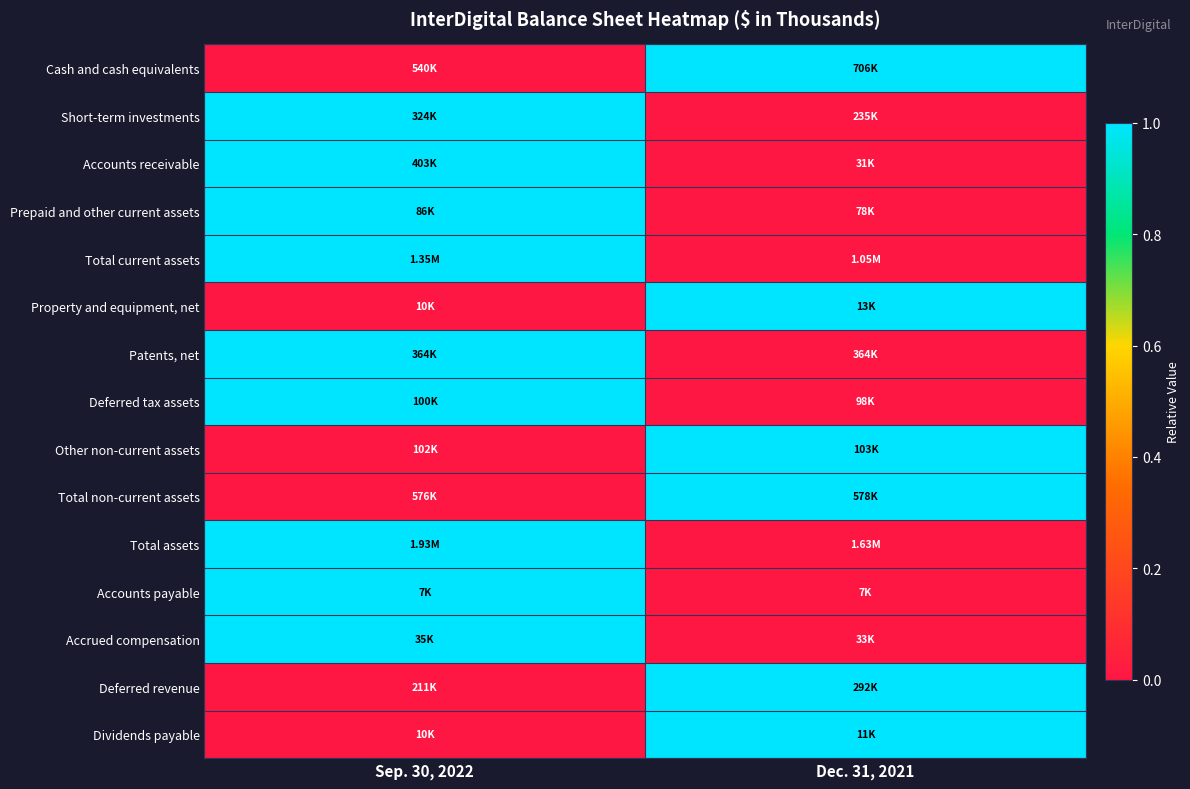

Reading left to right, what are all the values shown in this chart?

Cash and cash equivalents: Sep. 30, 2022=0	Dec. 31, 2021=1
Short-term investments: Sep. 30, 2022=1	Dec. 31, 2021=0
Accounts receivable: Sep. 30, 2022=1	Dec. 31, 2021=0
Prepaid and other current assets: Sep. 30, 2022=1	Dec. 31, 2021=0
Total current assets: Sep. 30, 2022=1	Dec. 31, 2021=0
Property and equipment, net: Sep. 30, 2022=0	Dec. 31, 2021=1
Patents, net: Sep. 30, 2022=1	Dec. 31, 2021=0
Deferred tax assets: Sep. 30, 2022=1	Dec. 31, 2021=0
Other non-current assets: Sep. 30, 2022=0	Dec. 31, 2021=1
Total non-current assets: Sep. 30, 2022=0	Dec. 31, 2021=1
Total assets: Sep. 30, 2022=1	Dec. 31, 2021=0
Accounts payable: Sep. 30, 2022=1	Dec. 31, 2021=0
Accrued compensation: Sep. 30, 2022=1	Dec. 31, 2021=0
Deferred revenue: Sep. 30, 2022=0	Dec. 31, 2021=1
Dividends payable: Sep. 30, 2022=0	Dec. 31, 2021=1